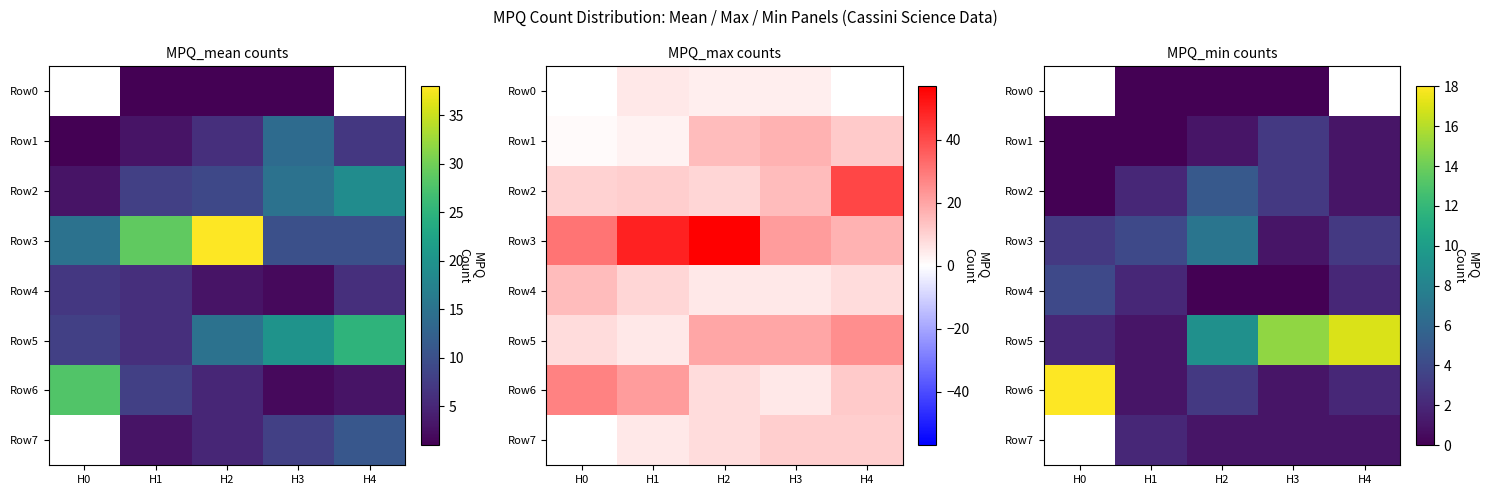

Which category has the lowest value in the Row2 series?

H0